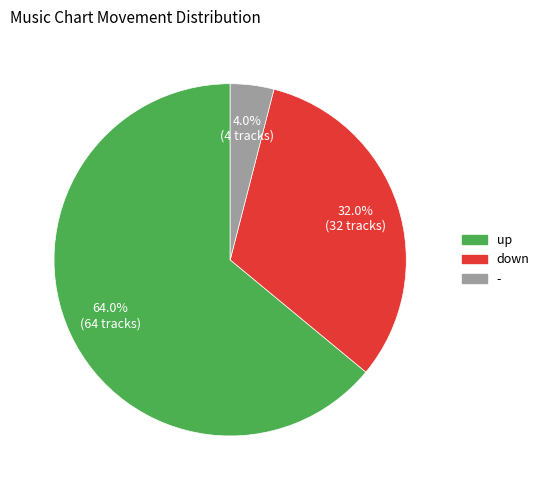

To the nearest percent, what is the difference between the largest and smallest slice percentages?

60%